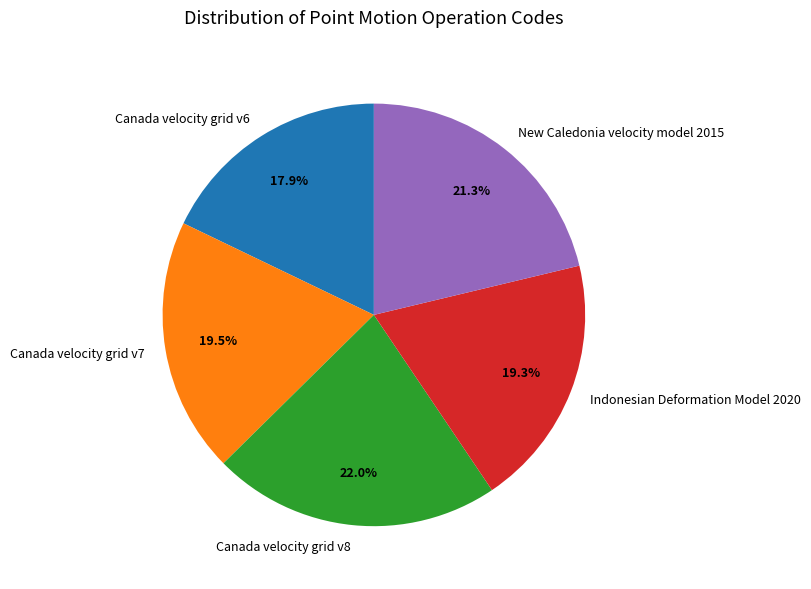

Do Canada velocity grid v8 and Canada velocity grid v6 together represent more than half of the pie?

No